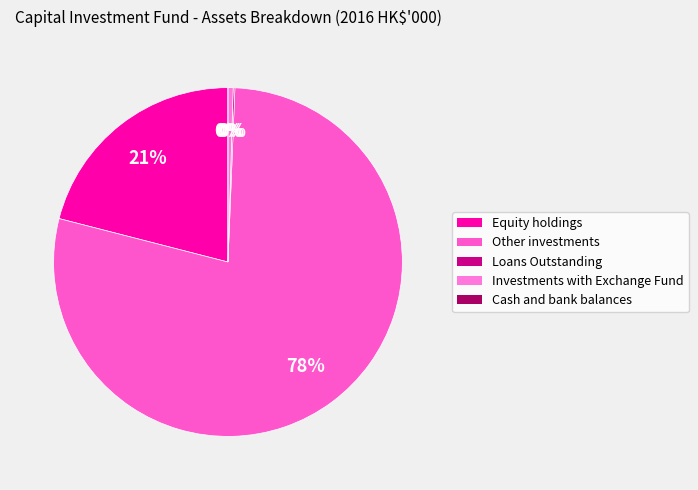

Between Equity holdings and Other investments, which is larger?

Other investments